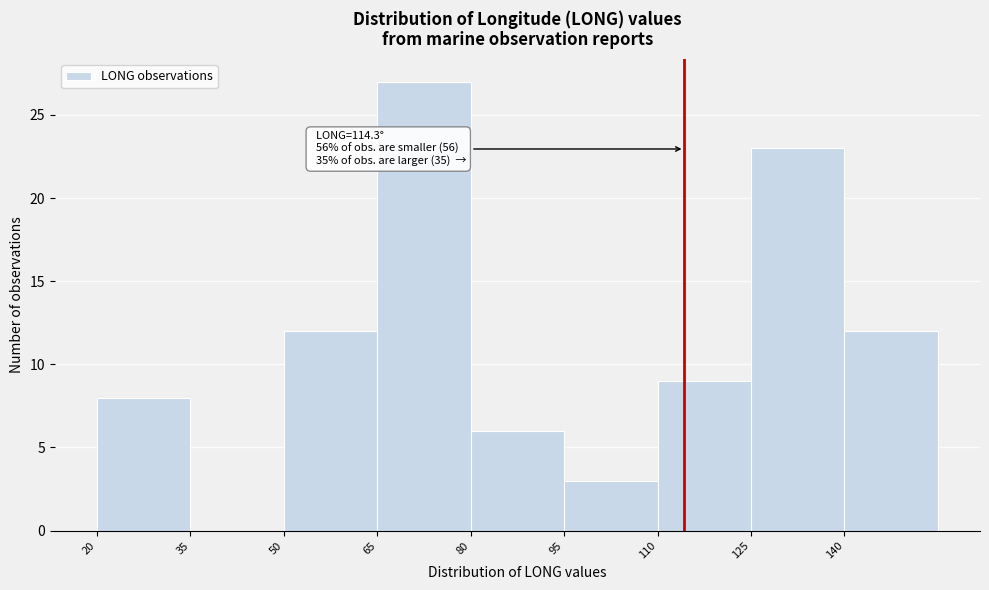

Over which range of the x-axis is the bar tallest?

65 to 80